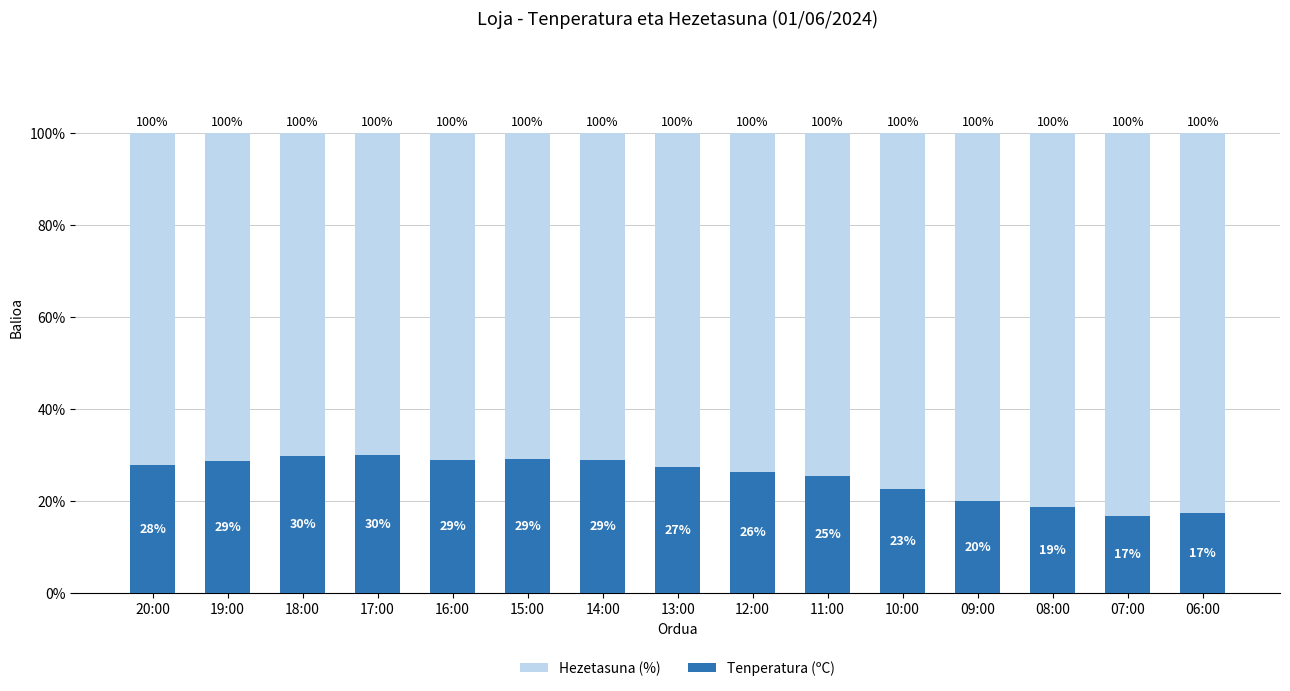

What is the spread (max minus min) of values at 08:00?

81.4